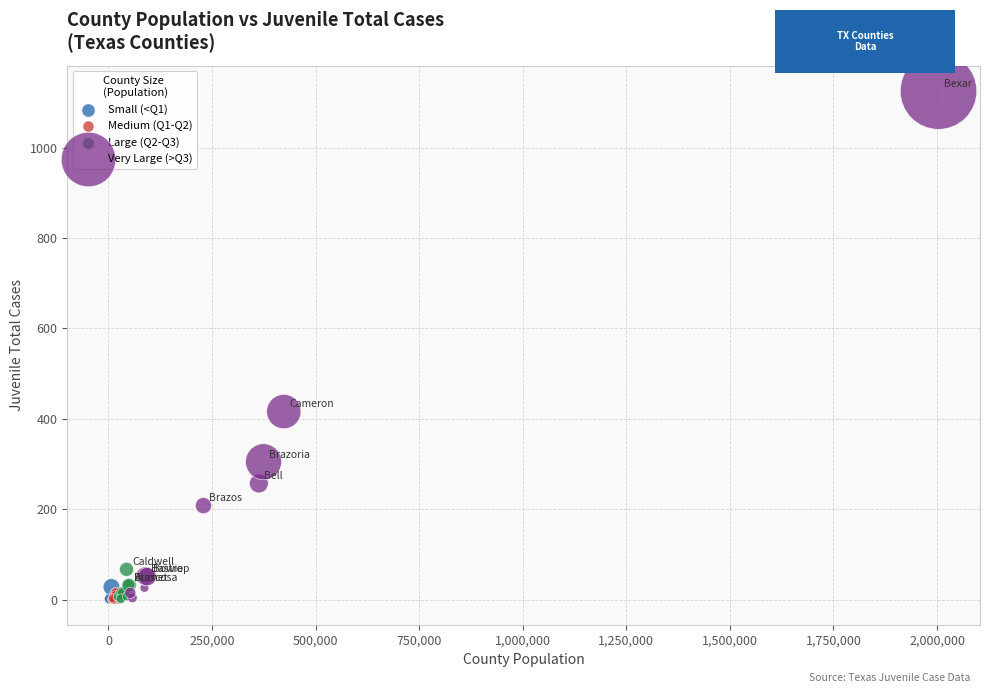

Which series contains the highest Y value?

Very Large (>Q3)